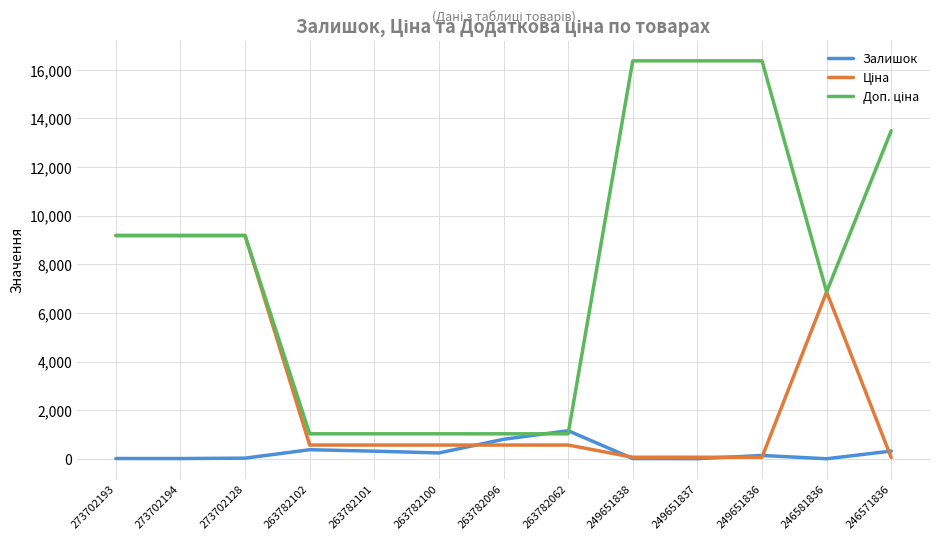

Does the chart display data point markers on the line(s)?

No